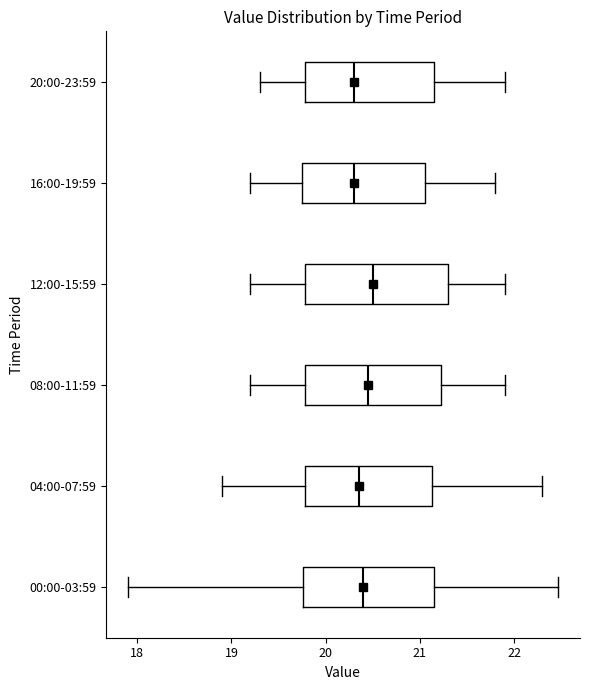

Reading bottom to top, transcribe this box plot: for each box, give where its median line is, the range the box spans, and where its two whiskers end, as read against the x-axis. The values are not printed on the chart, so give them approximately, as read against the axis.

00:00-03:59: median 20.4, box 19.8 to 21.2, whiskers 17.9 to 22.5
04:00-07:59: median 20.4, box 19.8 to 21.1, whiskers 18.9 to 22.3
08:00-11:59: median 20.5, box 19.8 to 21.2, whiskers 19.2 to 21.9
12:00-15:59: median 20.5, box 19.8 to 21.3, whiskers 19.2 to 21.9
16:00-19:59: median 20.3, box 19.8 to 21.1, whiskers 19.2 to 21.8
20:00-23:59: median 20.3, box 19.8 to 21.2, whiskers 19.3 to 21.9